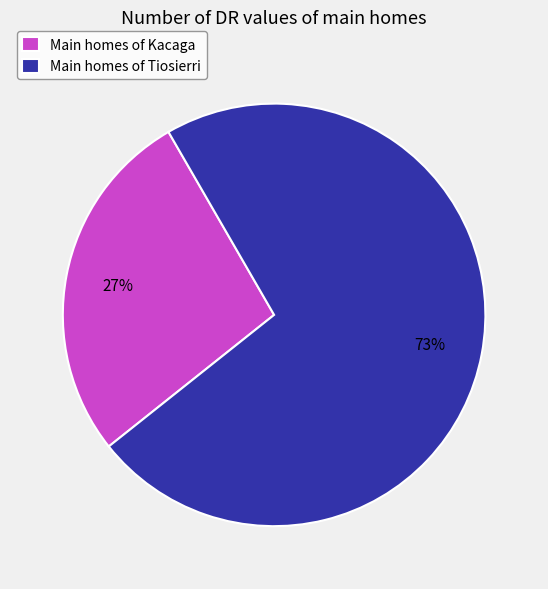

What is the smallest slice in the pie chart?

Main homes of Kacaga